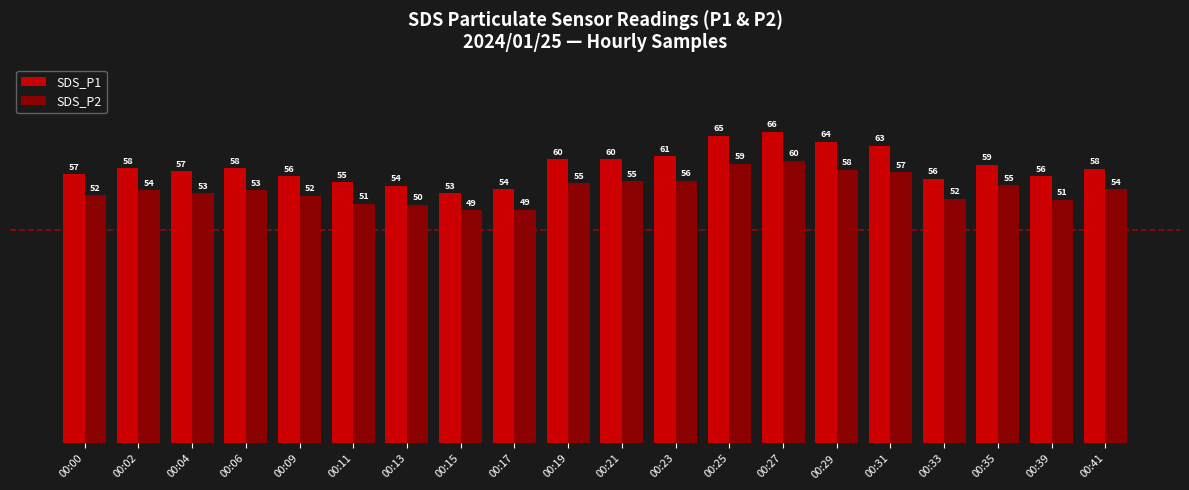

Which series has the largest total across all categories?

SDS_P1